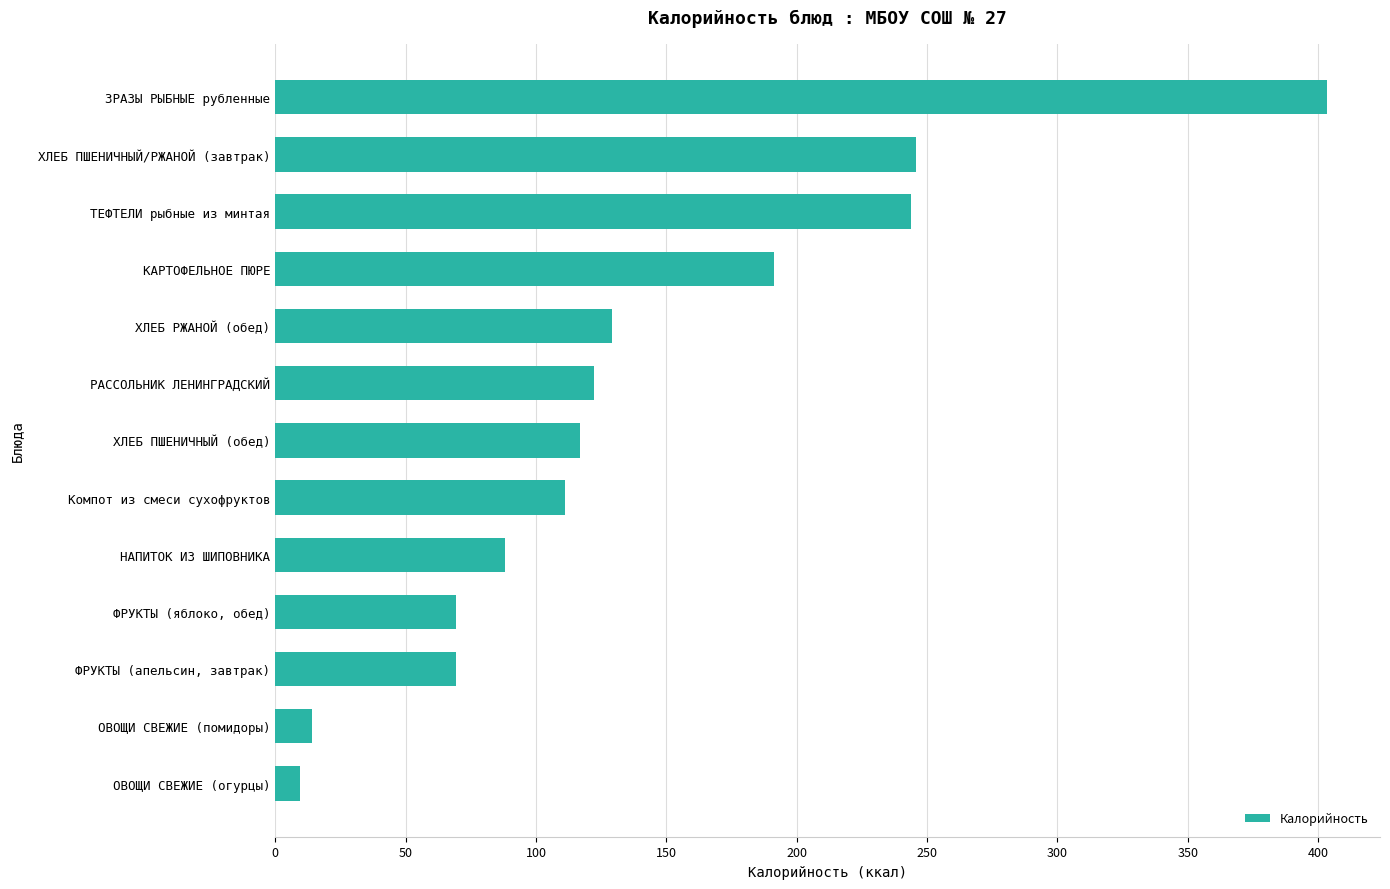

What is the difference between the maximum and minimum values?

394.0